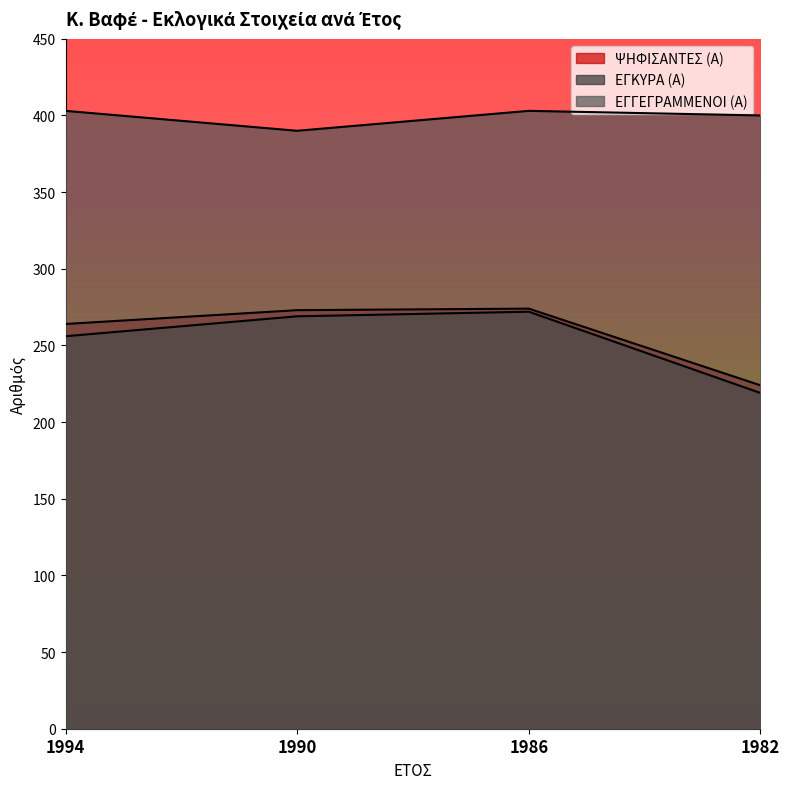

Is it true that ΕΓΓΕΓΡΑΜΜΕΝΟΙ (Α) equals 691 at 1982?

False